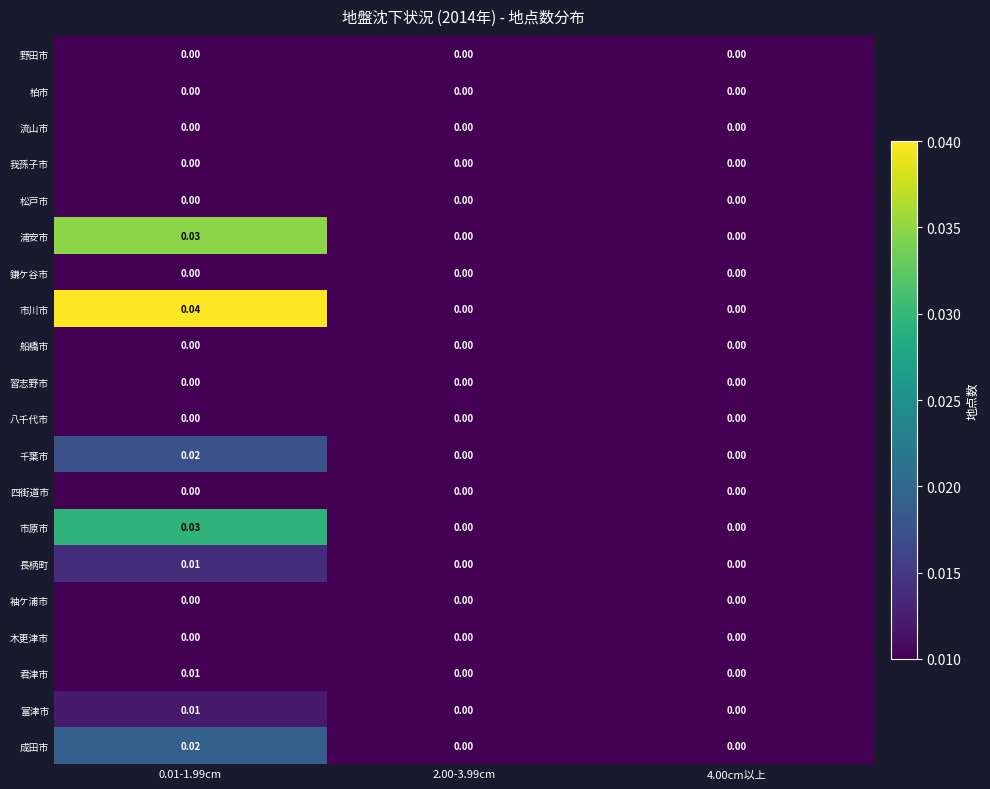

Is the value of 浦安市 at 2.00-3.99cm greater than the value of 長柄町 at 0.01-1.99cm?

No